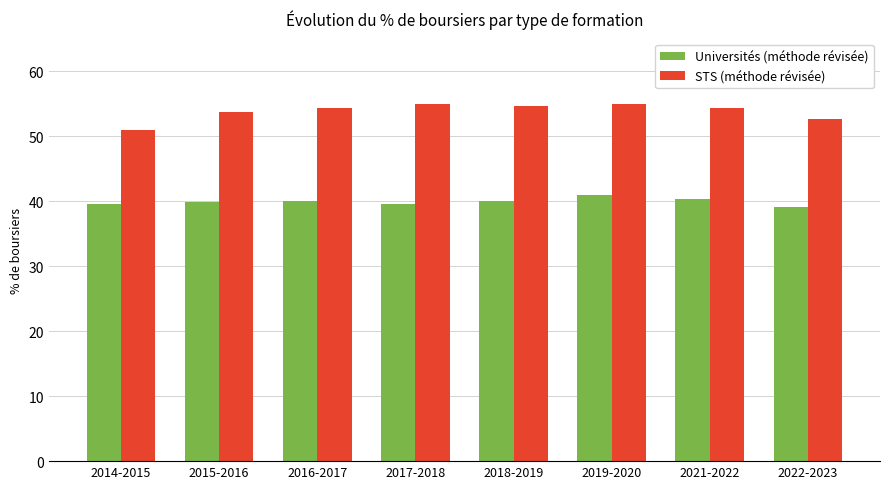

What is the smallest value displayed?

39.1